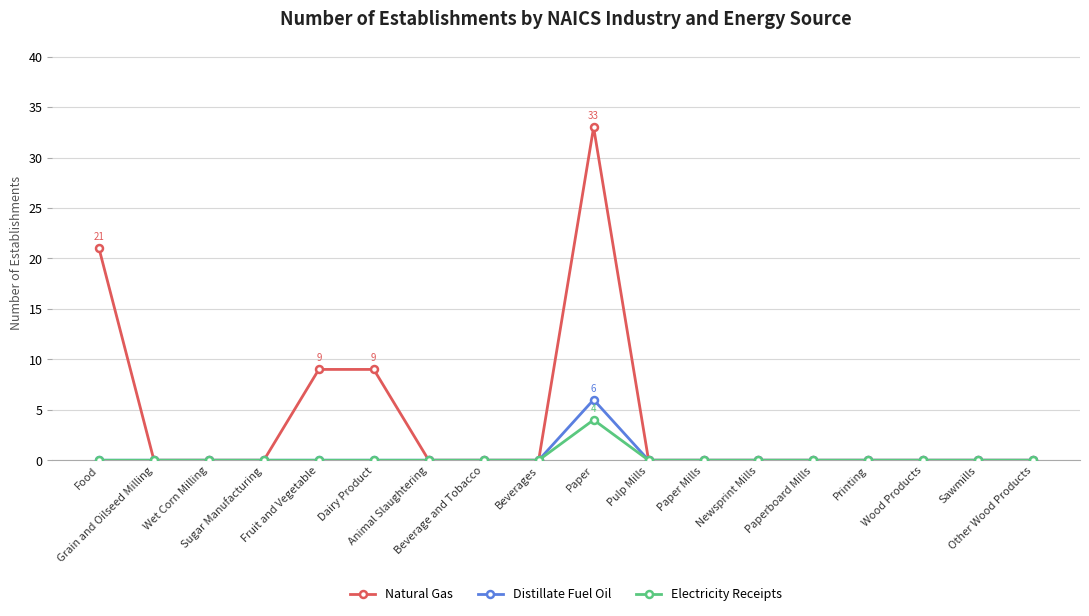

How many distinct data groups are displayed?

3